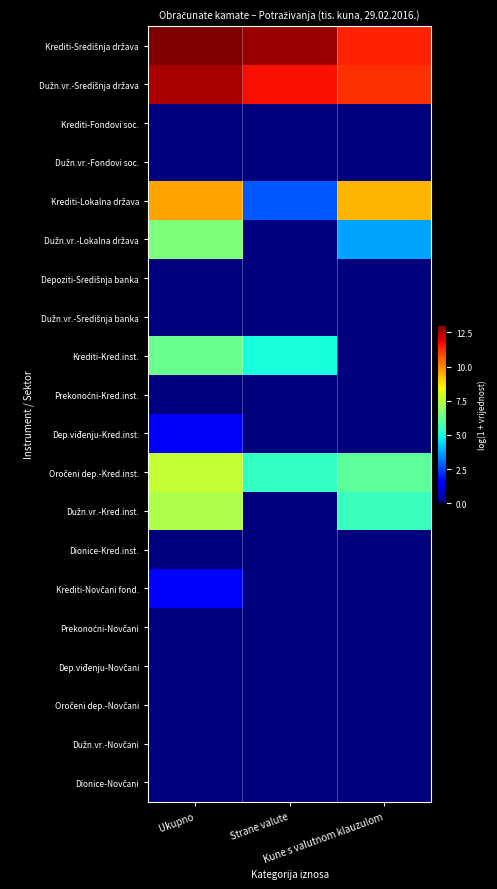

What is the difference between the highest and lowest values at Strane valute?

12.8